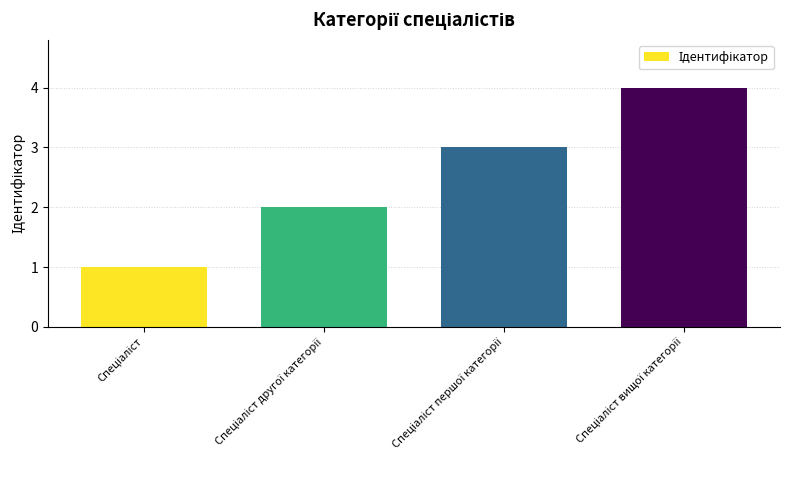

What is the sum of all values?

10